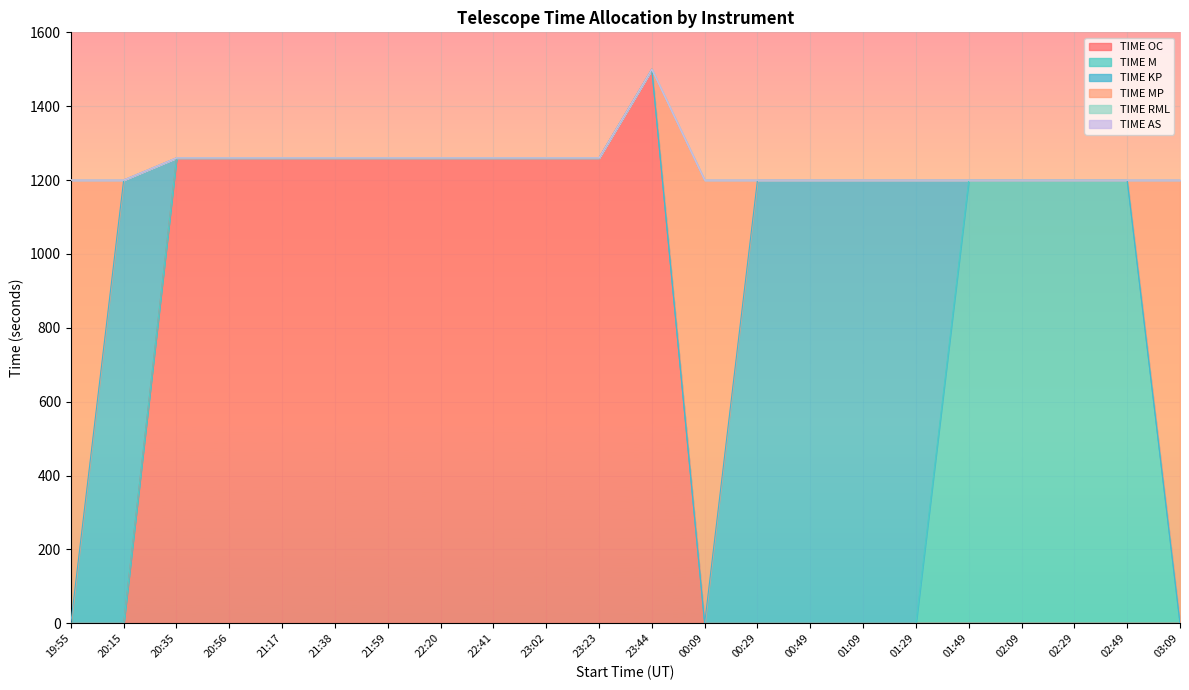

Which series has the largest total across all categories?

TIME OC